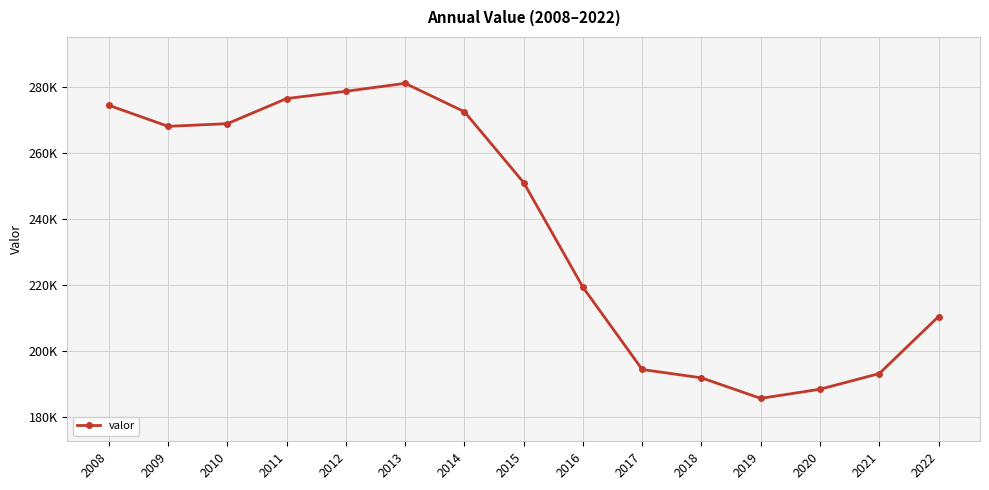

Count the number of categories in the chart.

15